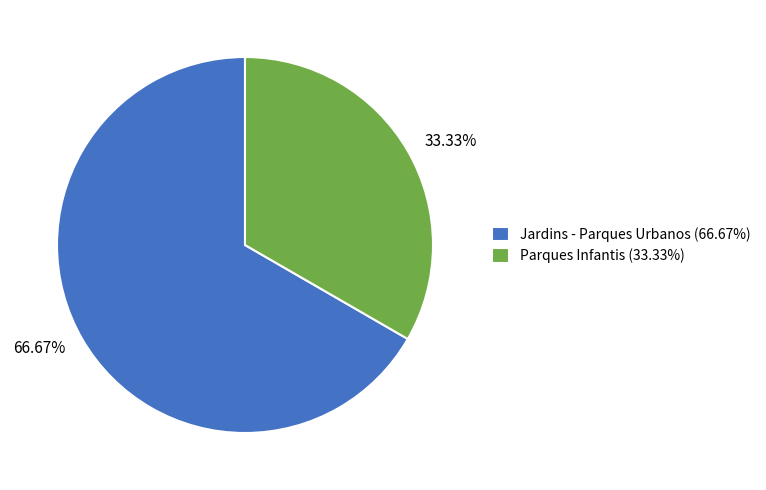

To the nearest percent, what is the difference between the largest and smallest slice percentages?

33%